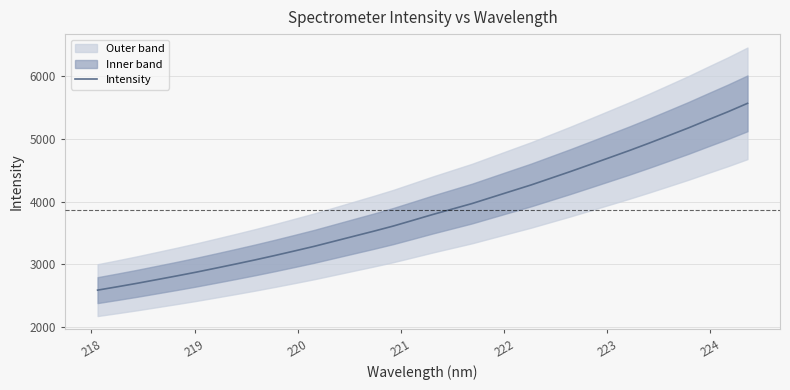

True or false: the data shows 1485.3 at 225.

False